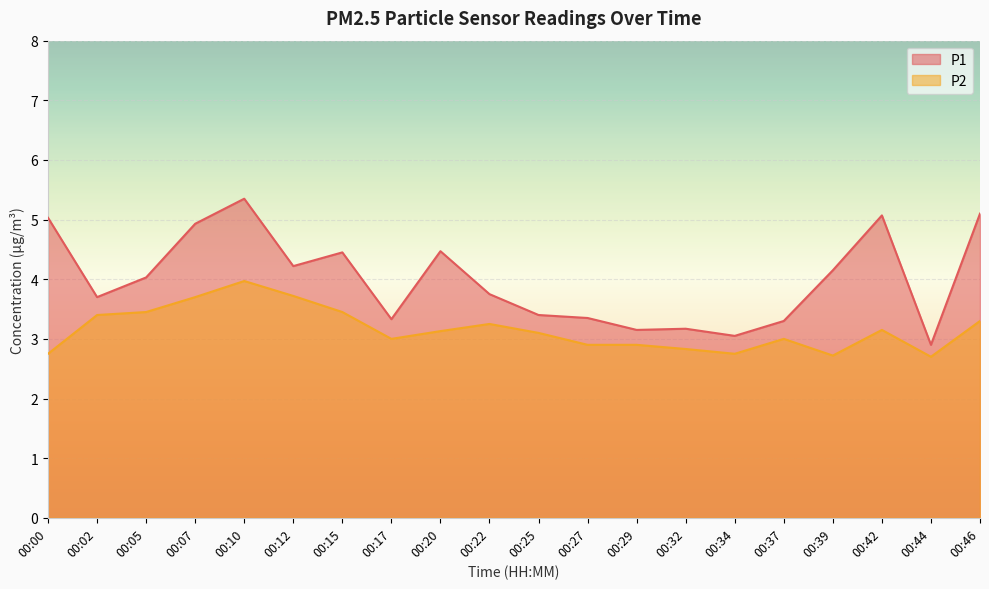

At which category does P2 reach its first local peak?

00:10